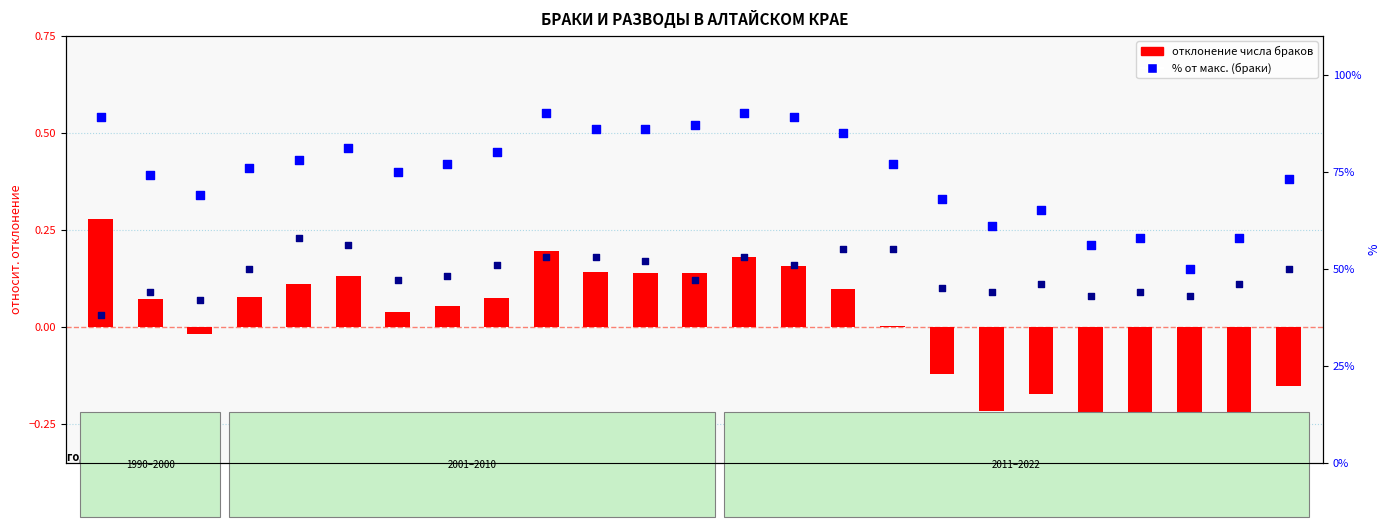

What is the total value across all series at 2017?

110.8